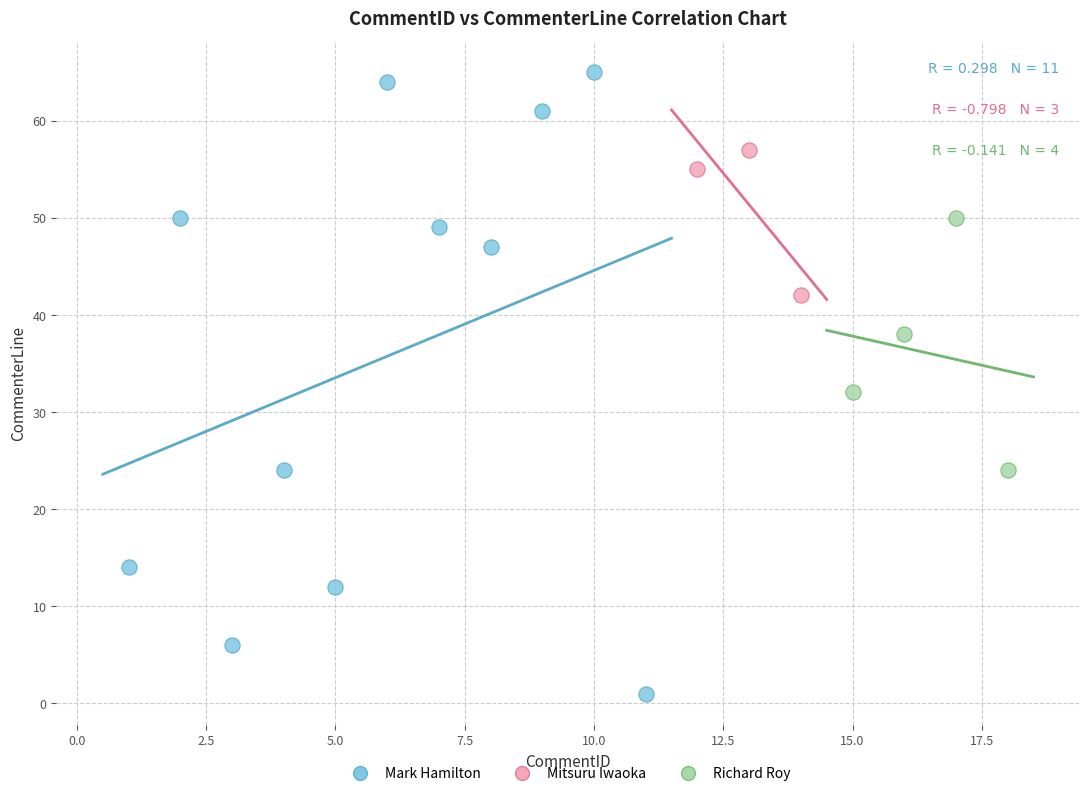

Which series has the largest Y range (max minus min)?

Mark Hamilton